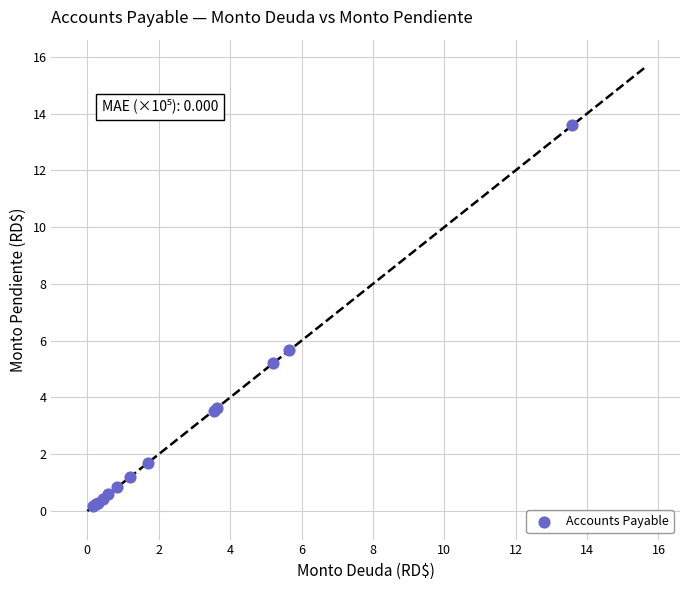

What Y value in the scatter plot is closest to 6?

5.7